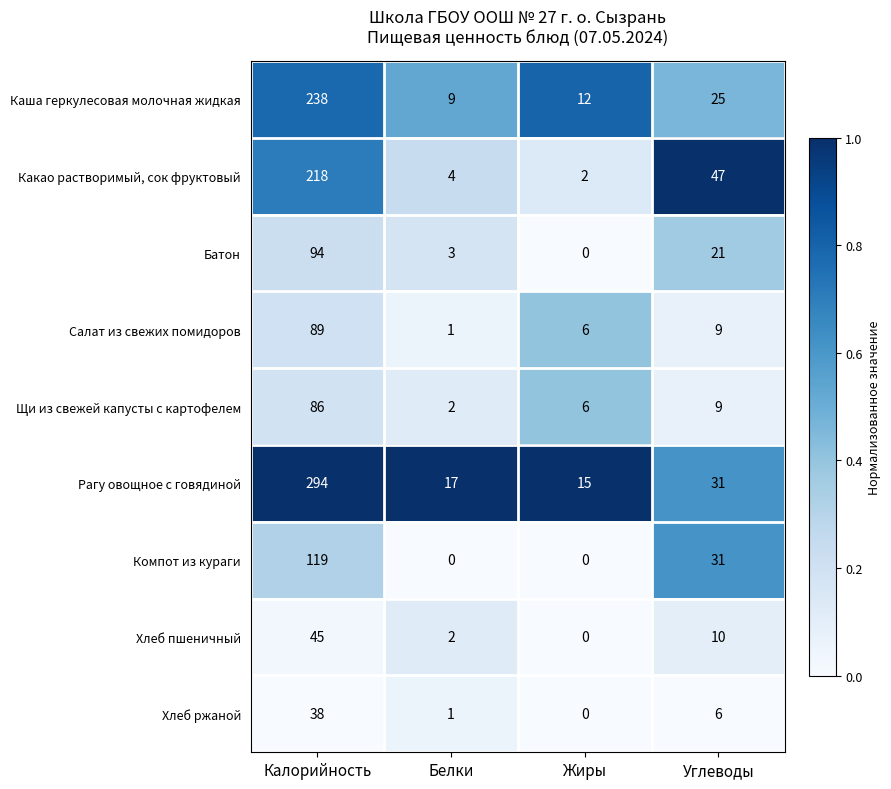

What is the spread (max minus min) of values at Белки?

17